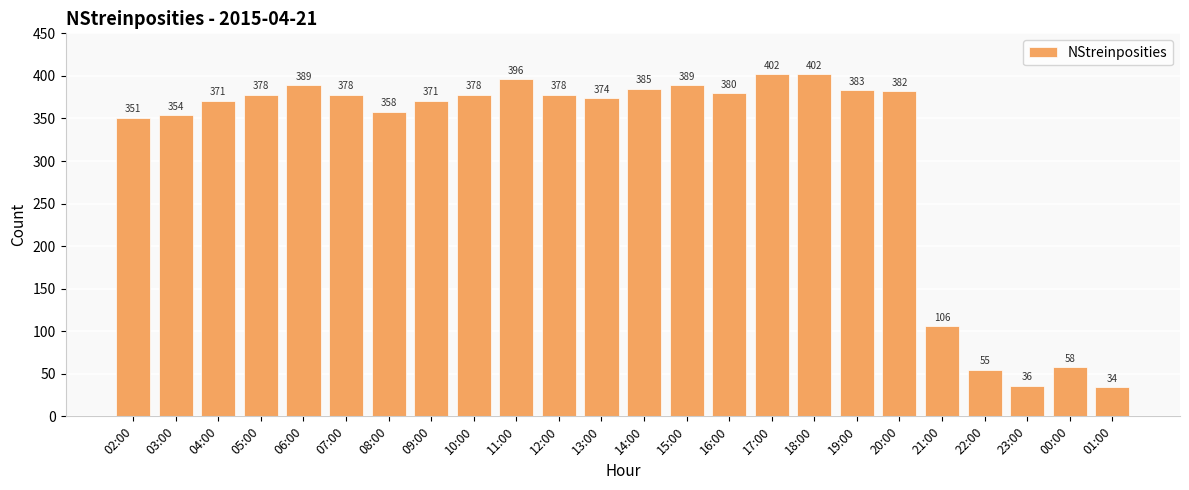

Reading left to right, what are all the values shown in this chart?

02:00=351	03:00=354	04:00=371	05:00=378	06:00=389	07:00=378	08:00=358	09:00=371	10:00=378	11:00=396	12:00=378	13:00=374	14:00=385	15:00=389	16:00=380	17:00=402	18:00=402	19:00=383	20:00=382	21:00=106	22:00=55	23:00=36	00:00=58	01:00=34